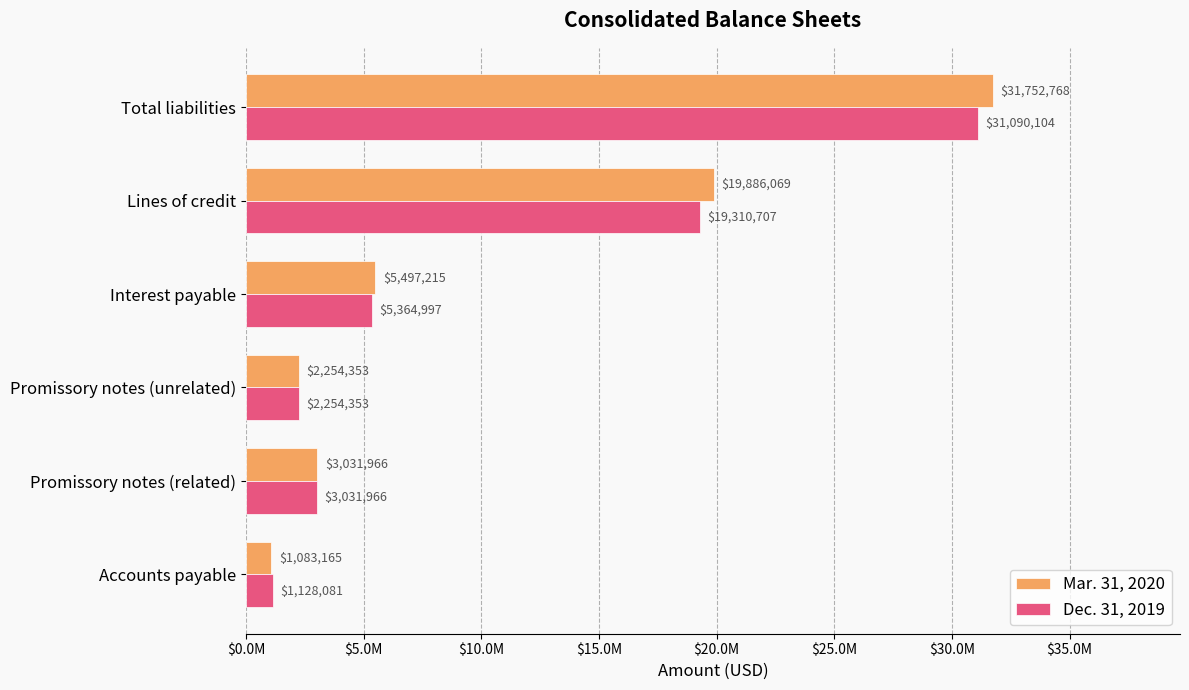

What are all the series names shown in the legend?

Mar. 31, 2020, Dec. 31, 2019